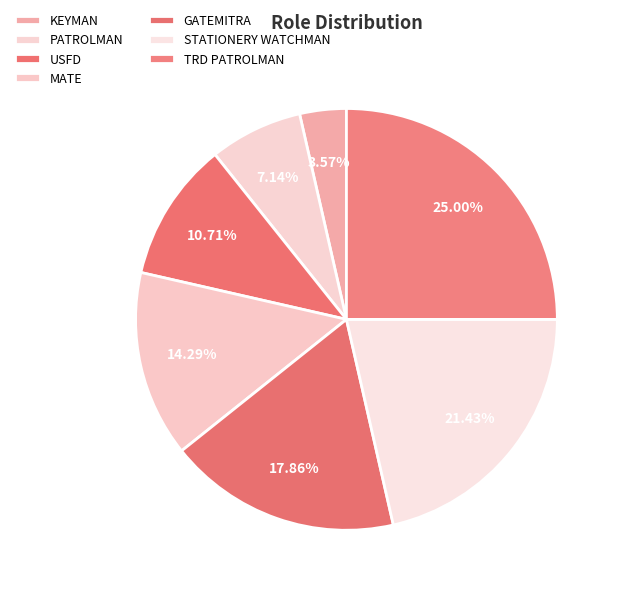

Is the sum of TRD PATROLMAN and MATE greater than half?

No